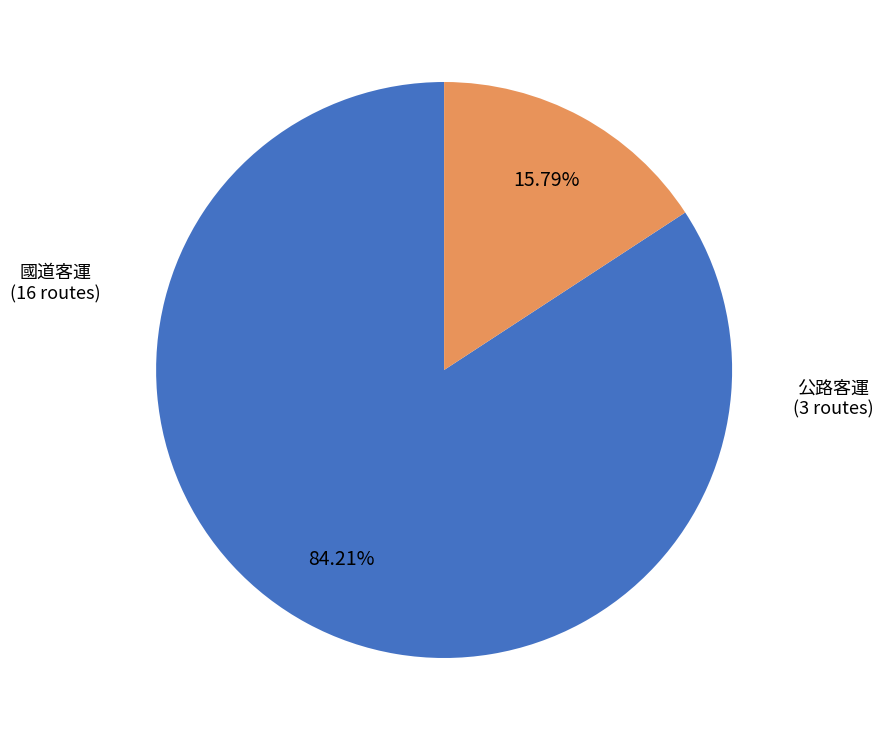

Which category accounts for the majority?

國道客運